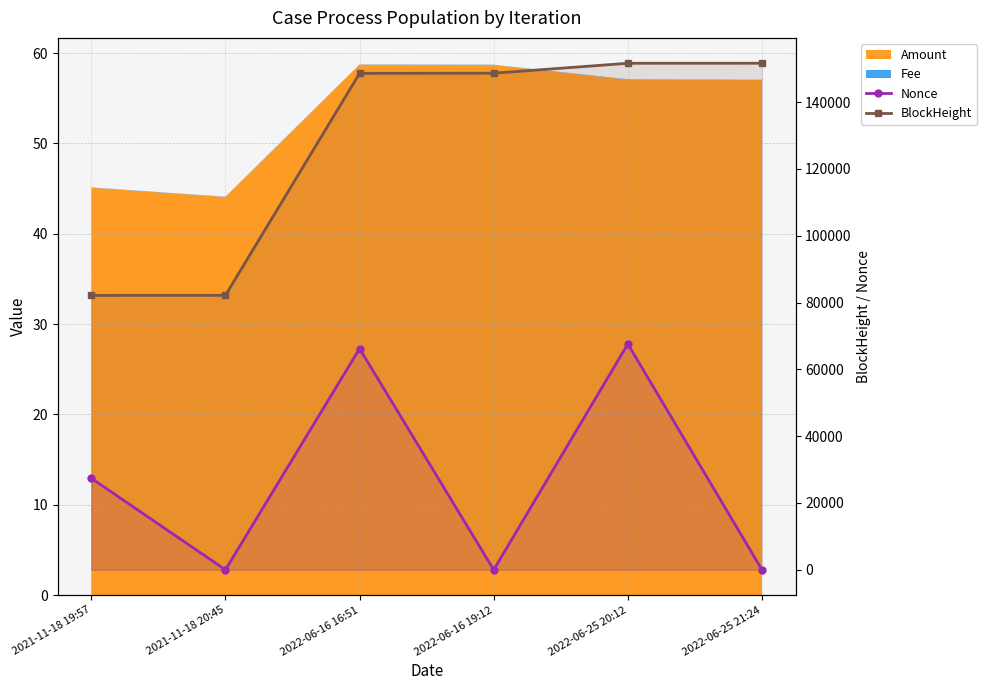

At which category does Nonce reach its first local valley?

2021-11-18 20:45